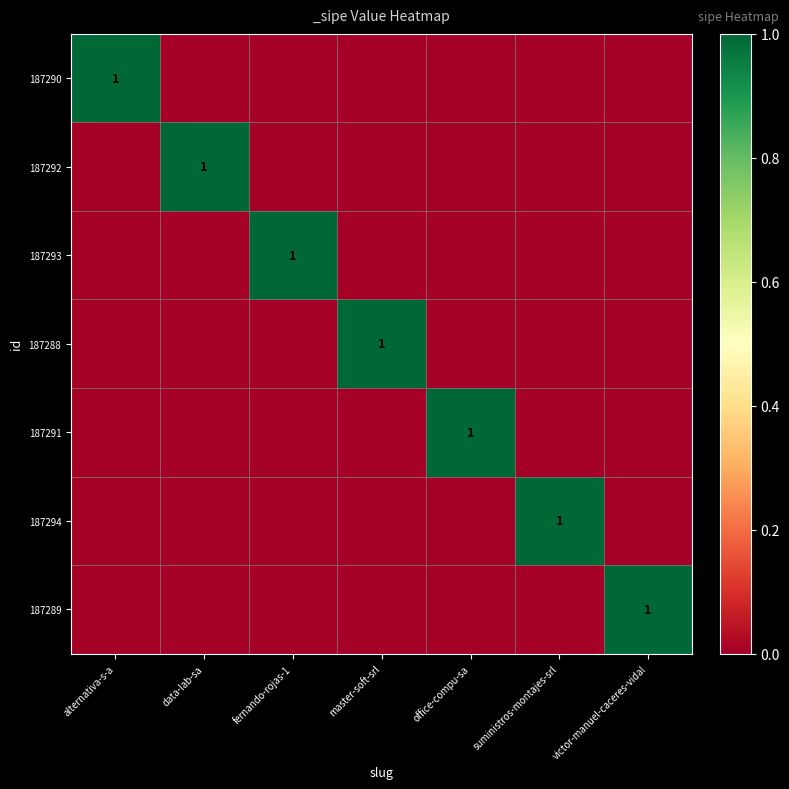

How many values in the 187289 series exceed 0?

1